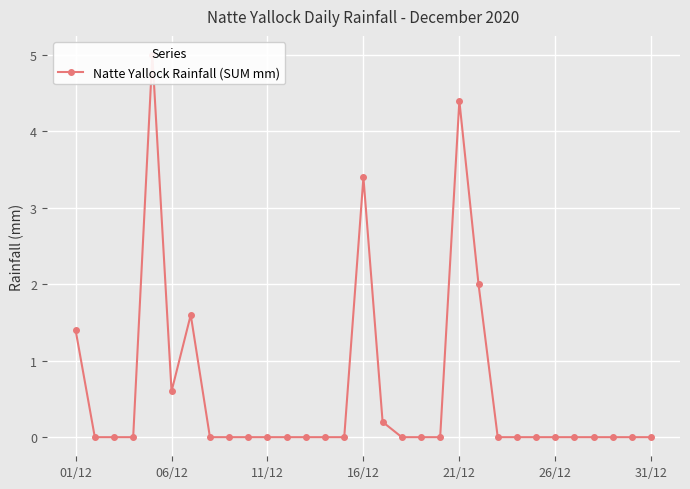

Is it true that the value at 8 is 0.0?

True